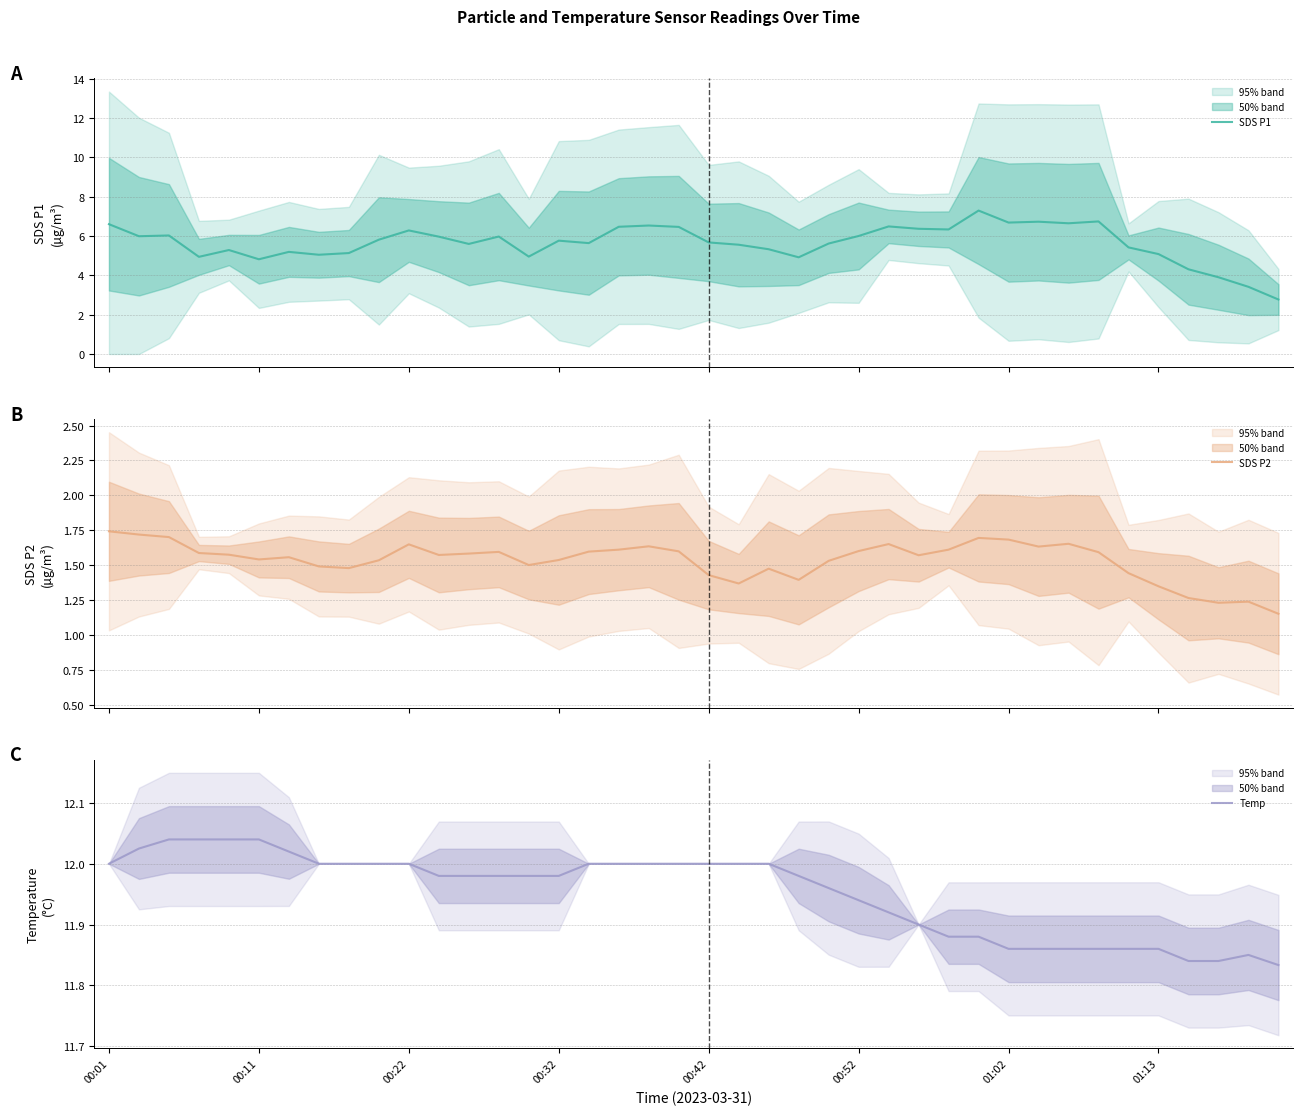

Is the value of SDS P1 at 24 greater than the value of Temp at 15?

No